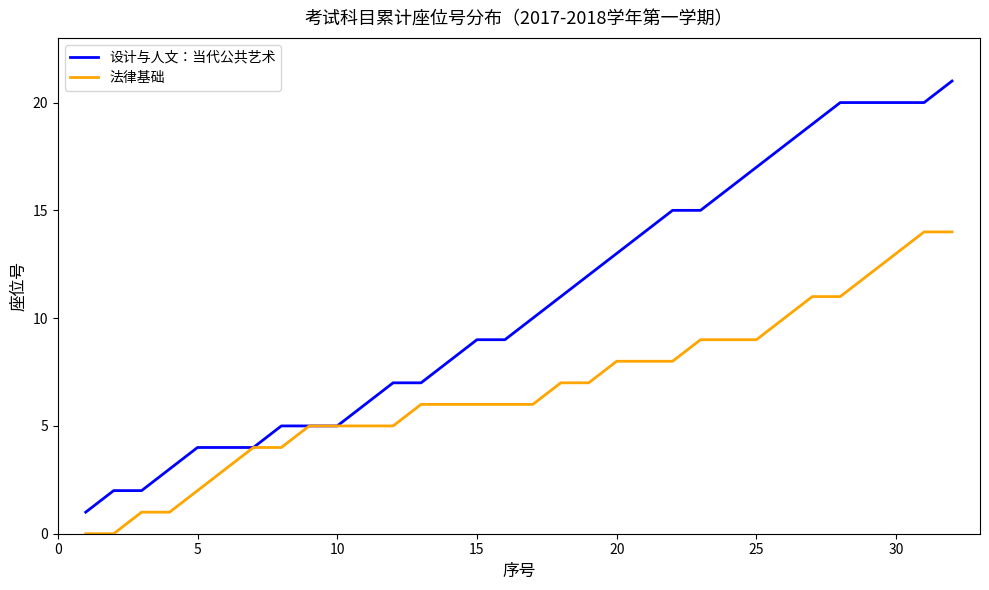

Rank the series by their average value, from lowest to highest.

法律基础, 设计与人文：当代公共艺术